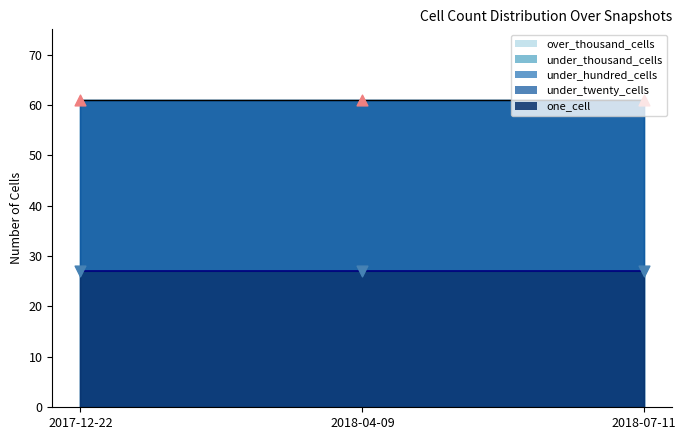

At how many categories does at least one series exceed 8?

3